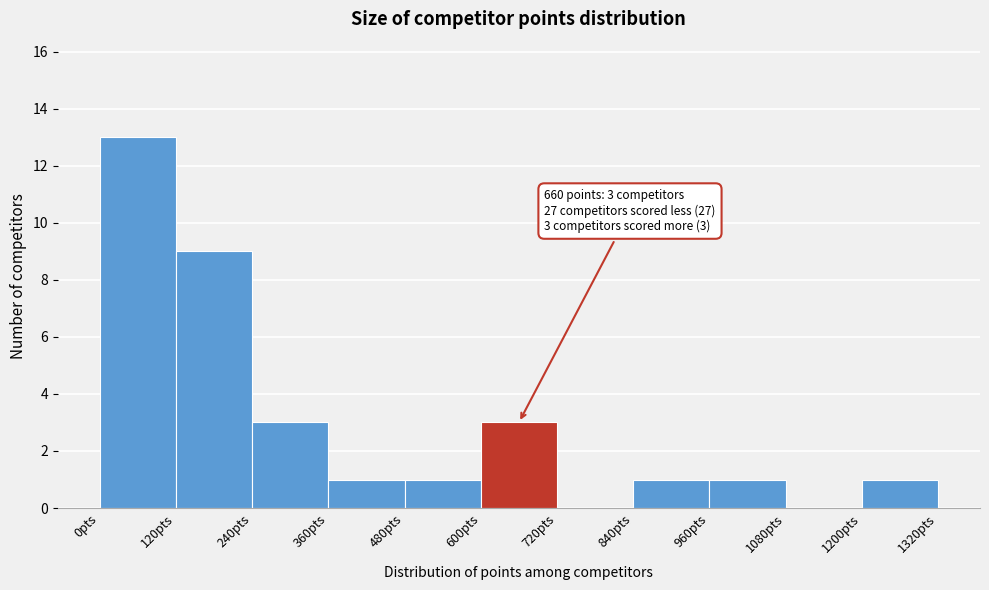

Which range on the x-axis has the tallest bar?

0 to 120